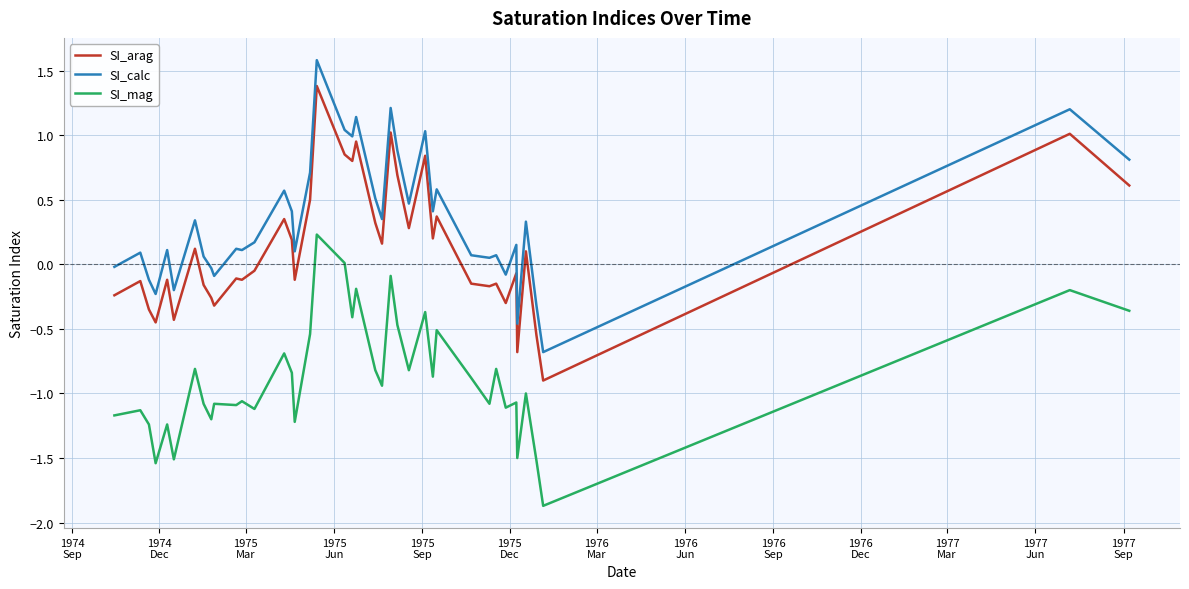

What is the difference between the maximum and second lowest values in the SI_arag series?

2.1